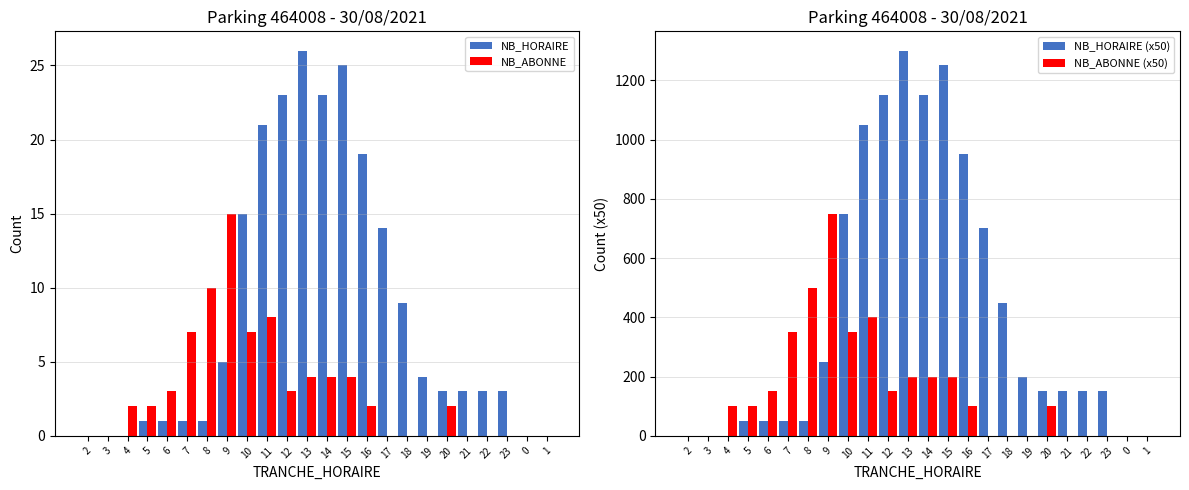

Reading left to right, list all the values displayed in this chart.

NB_HORAIRE: 0	0	0	1	1	1	1	5	15	21	23	26	23	25	19	14	9	4	3	3	3	3	0	0
NB_ABONNE: 0	0	2	2	3	7	10	15	7	8	3	4	4	4	2	0	0	0	2	0	0	0	0	0
NB_HORAIRE (x50): 0	0	0	50	50	50	50	250	750	1050	1150	1300	1150	1250	950	700	450	200	150	150	150	150	0	0
NB_ABONNE (x50): 0	0	100	100	150	350	500	750	350	400	150	200	200	200	100	0	0	0	100	0	0	0	0	0